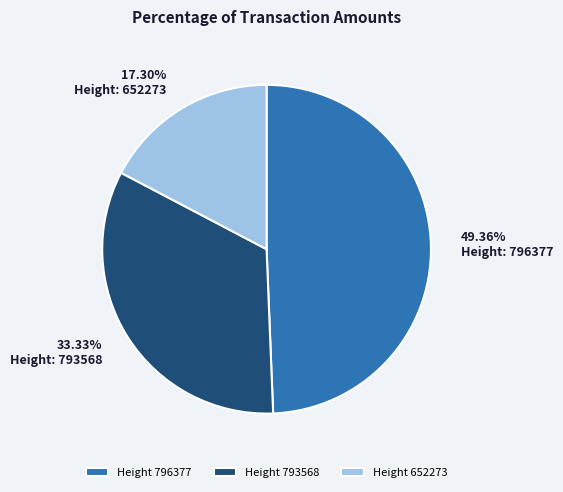

Rank the categories by value from lowest to highest.

Height 652273, Height 793568, Height 796377